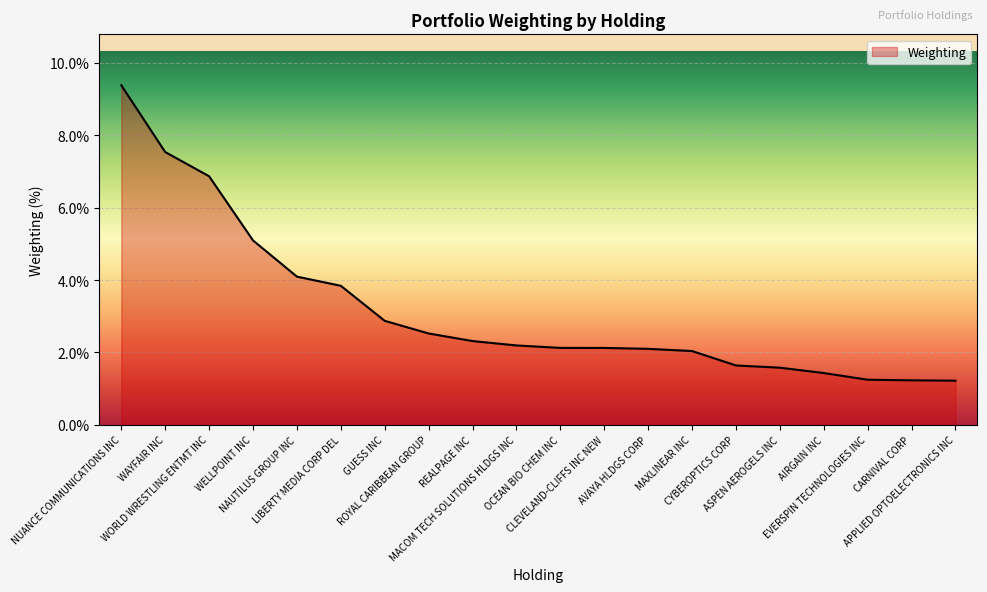

What is the difference between the maximum and minimum values?

8.2